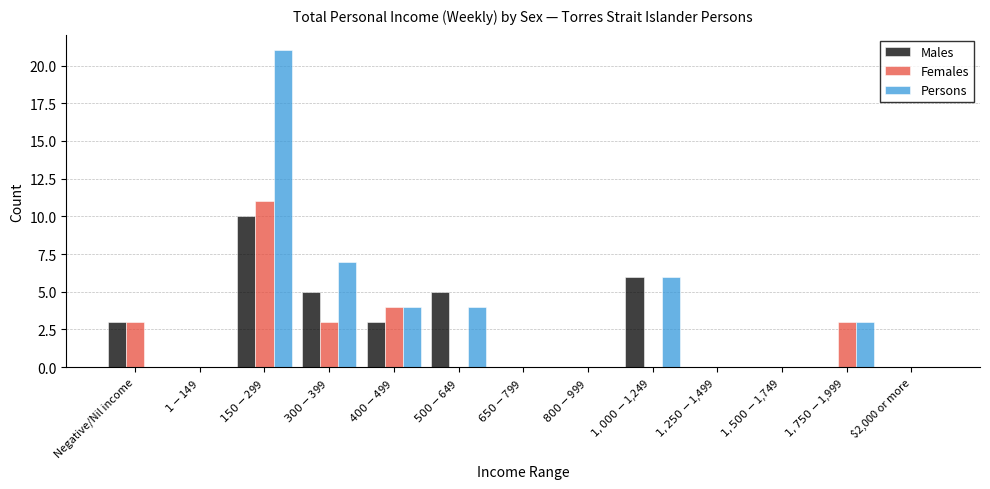

Which series has the largest total across all categories?

Persons